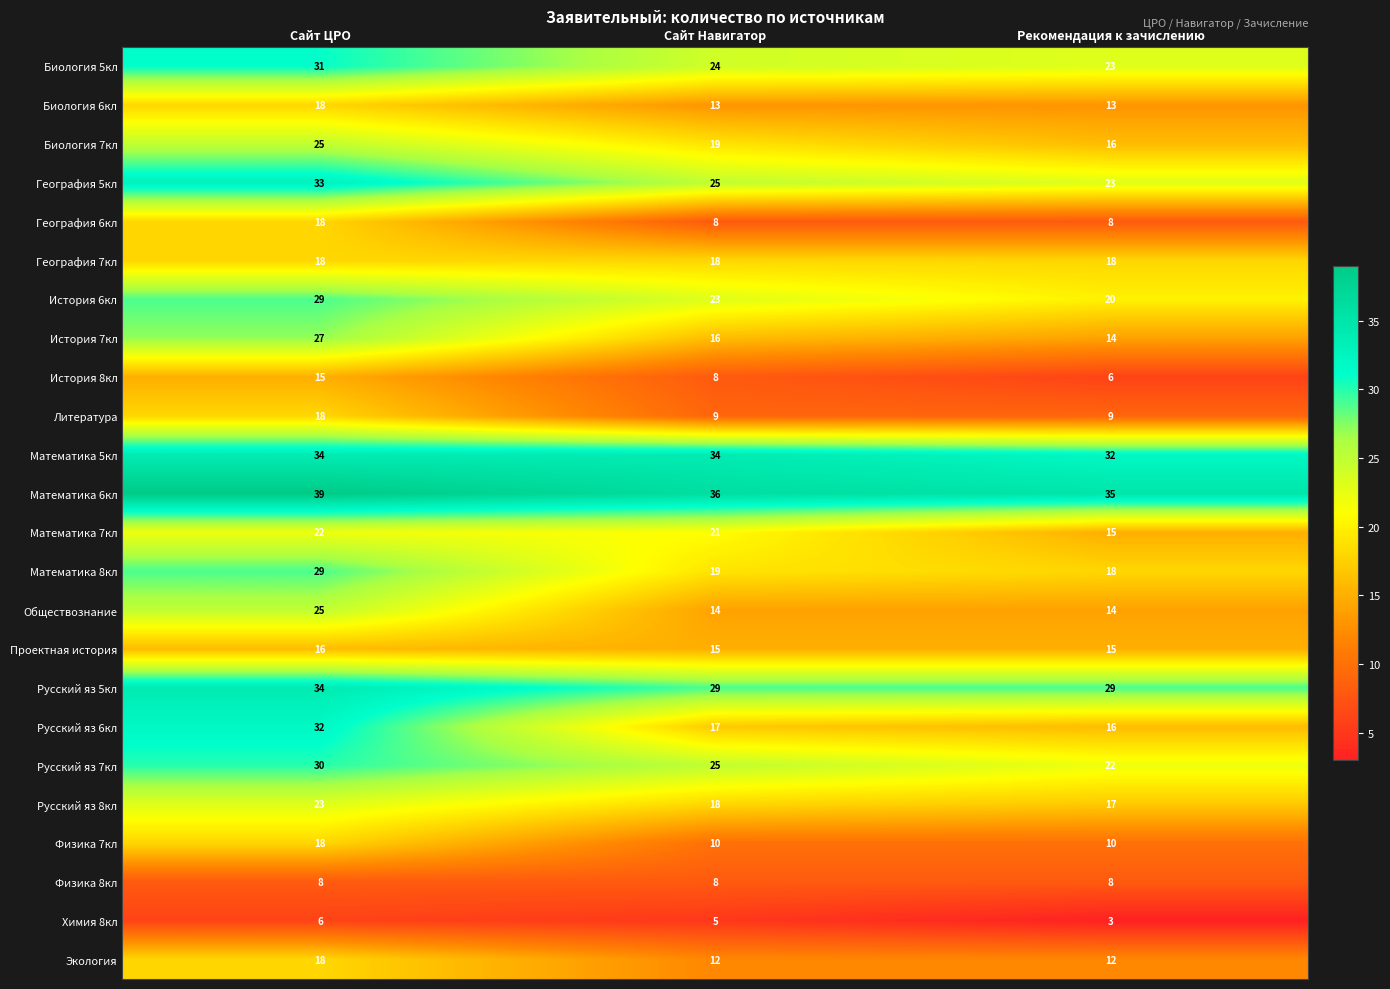

What is the maximum value shown in the chart?

39